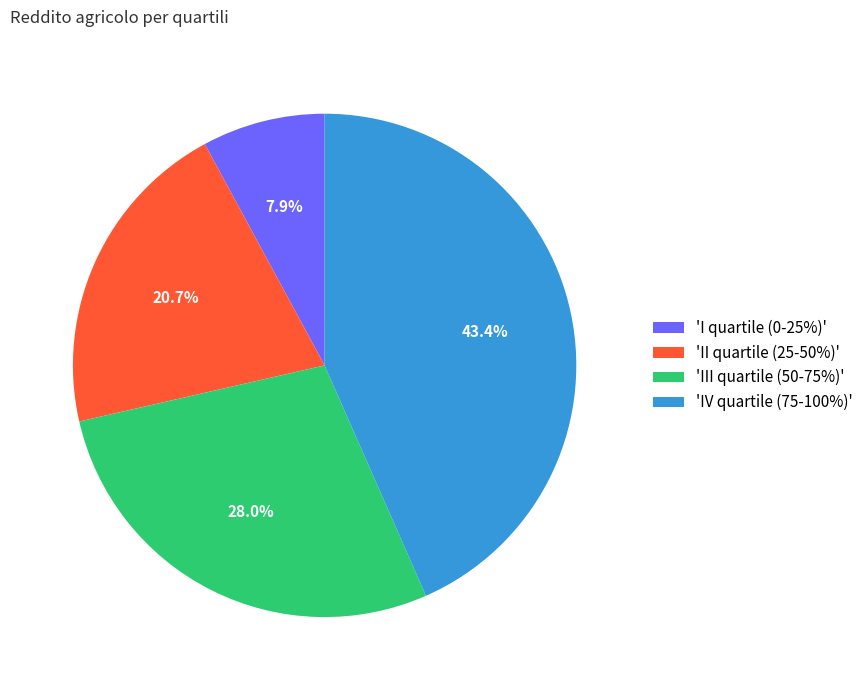

What is the total percentage of 'II quartile (25-50%)' and 'III quartile (50-75%)'?

48.7%